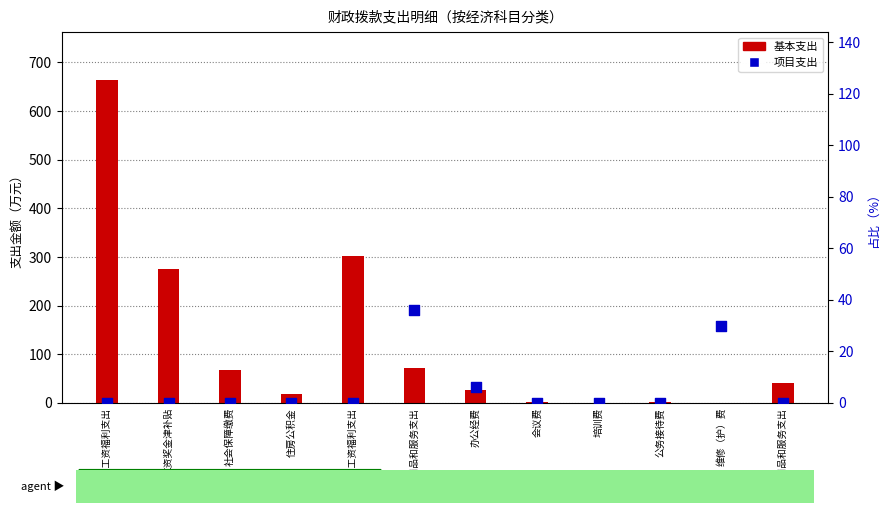

Is the value of 项目支出 at 工资奖金津补贴 greater than the value of 基本支出 at 办公经费?

No